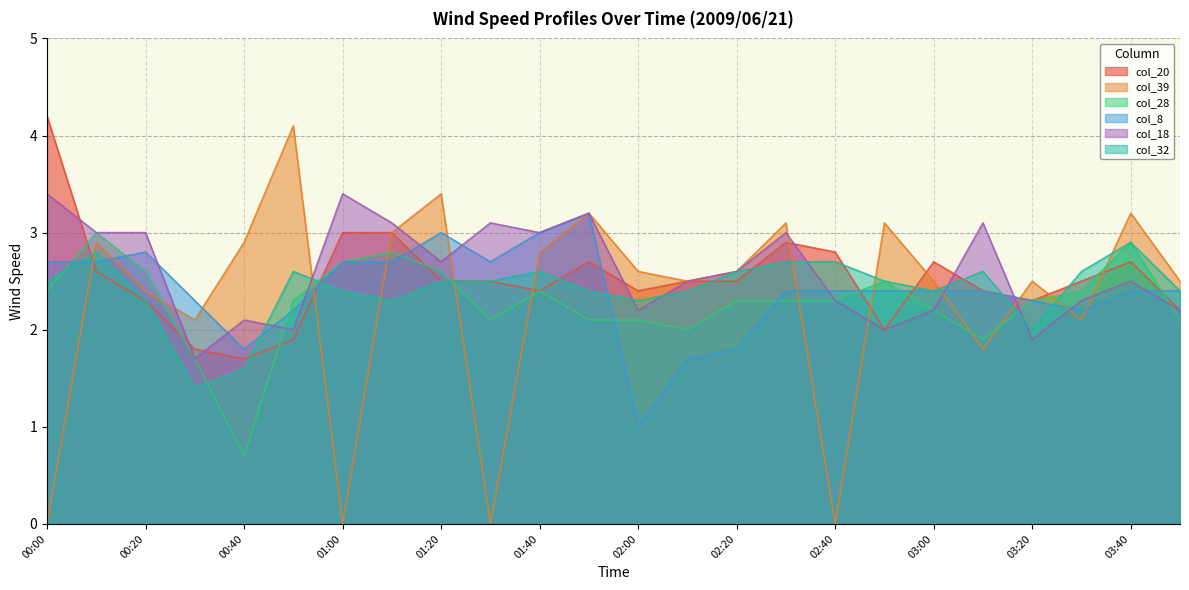

What is the label of the 10th point from the right?

02:20